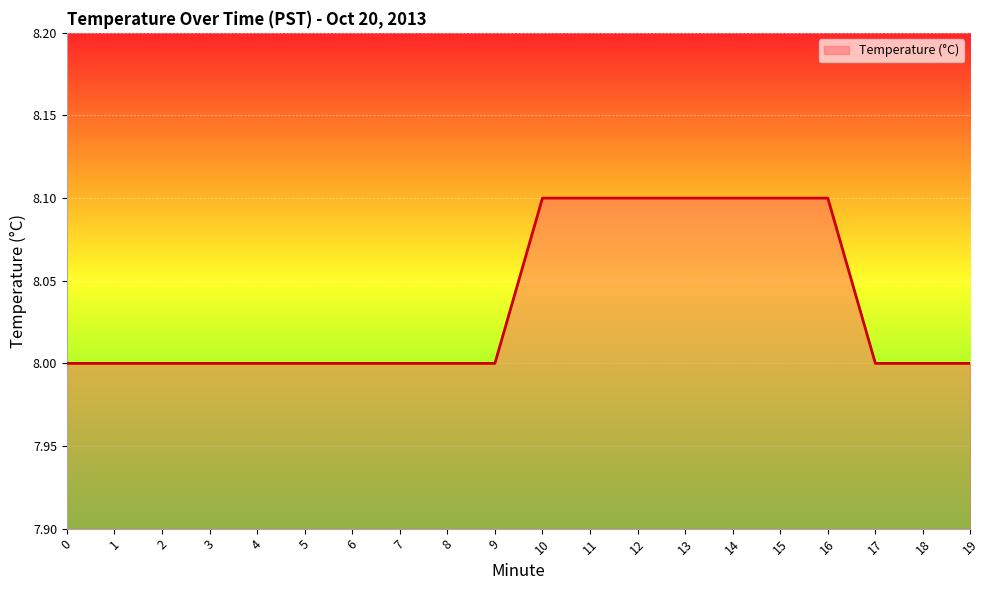

Is it true that the value at 9 is 8.0?

True